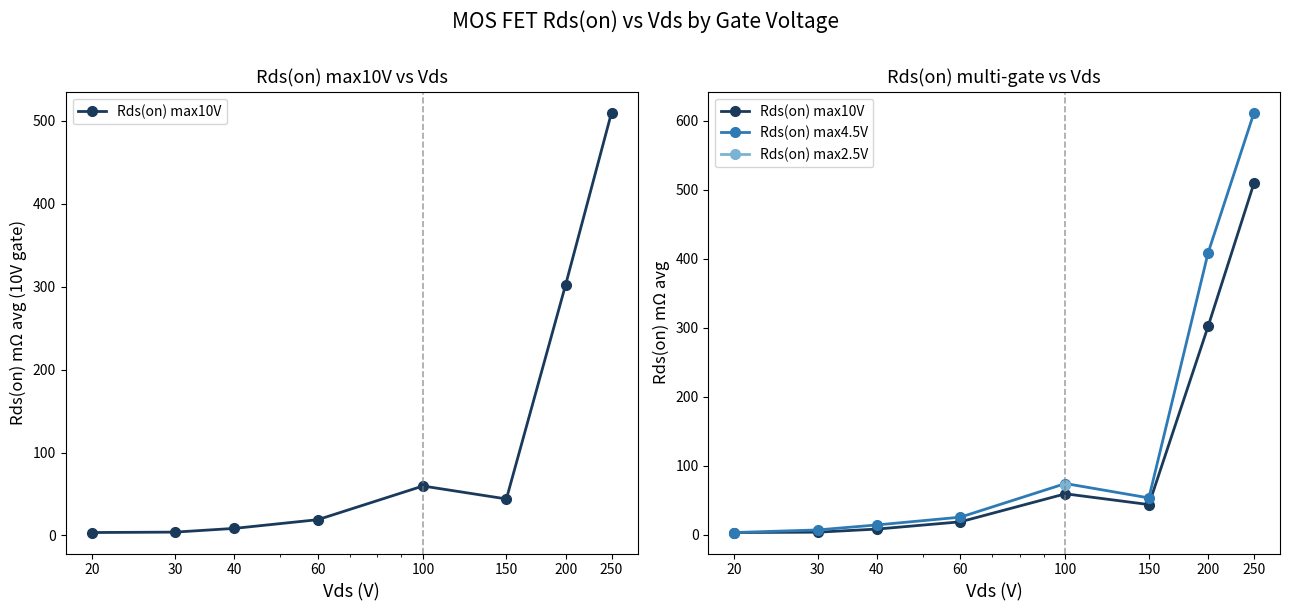

Reading right to left, list all the values displayed in this chart.

Rds(on) max10V: 250=510.0	200=302.2	150=44.0	100=59.6	60=19.0	40=8.5	30=4.0	20=3.5
Rds(on) max4.5V: 250=612.0	200=408.8	150=53.7	100=74.5	60=25.8	40=14.5	30=7.2	20=3.5